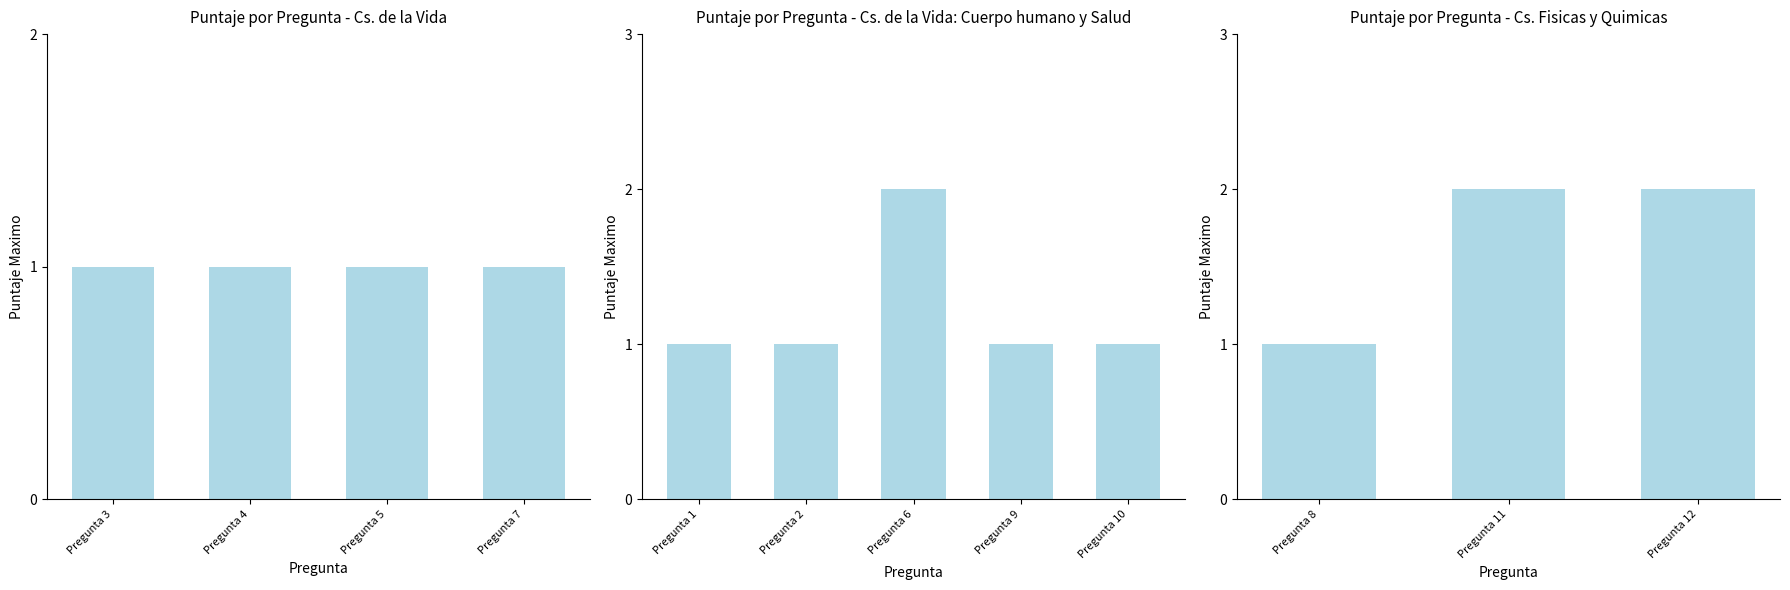

What is the sum of the values at 6 and 10?

3